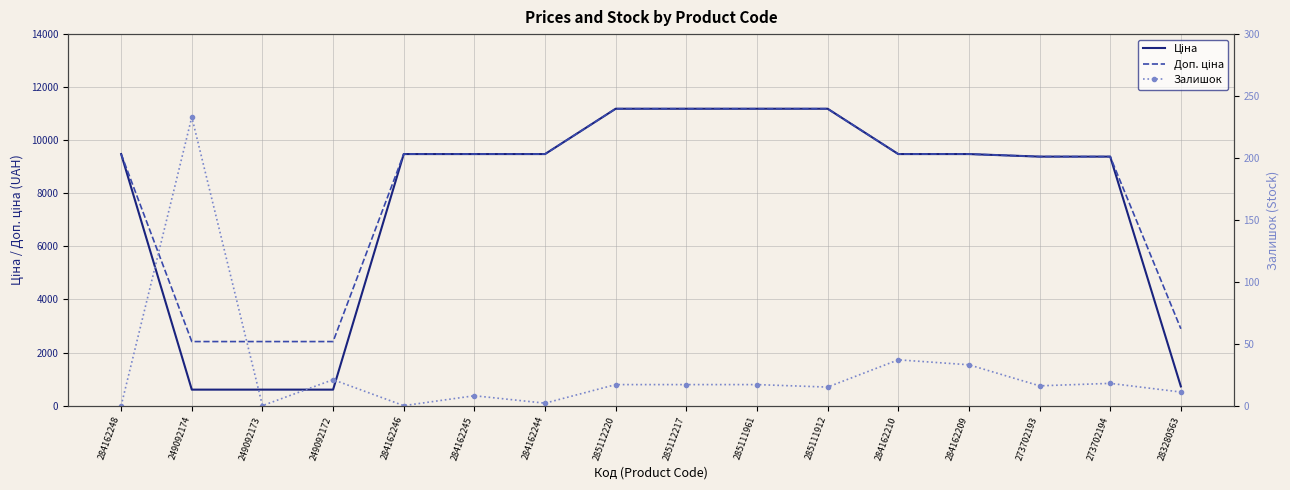

What is the difference between the maximum and second lowest values in the Залишок series?

233.0